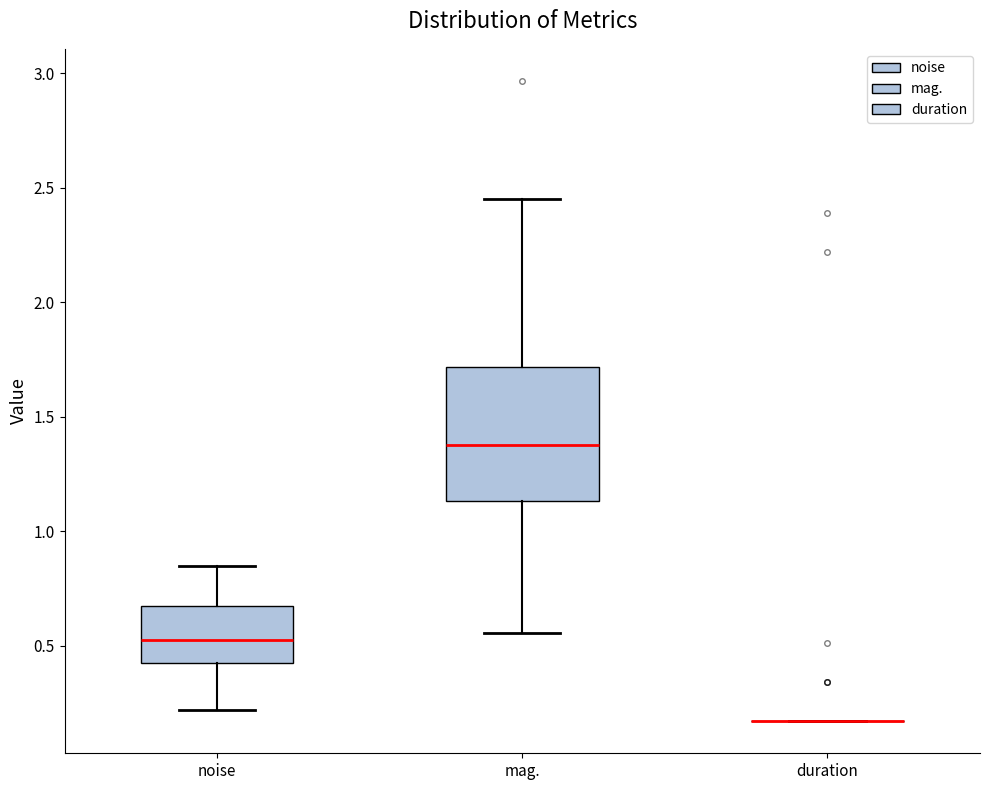

Comparing the boxes themselves (not the whiskers), which one is the tallest?

mag.